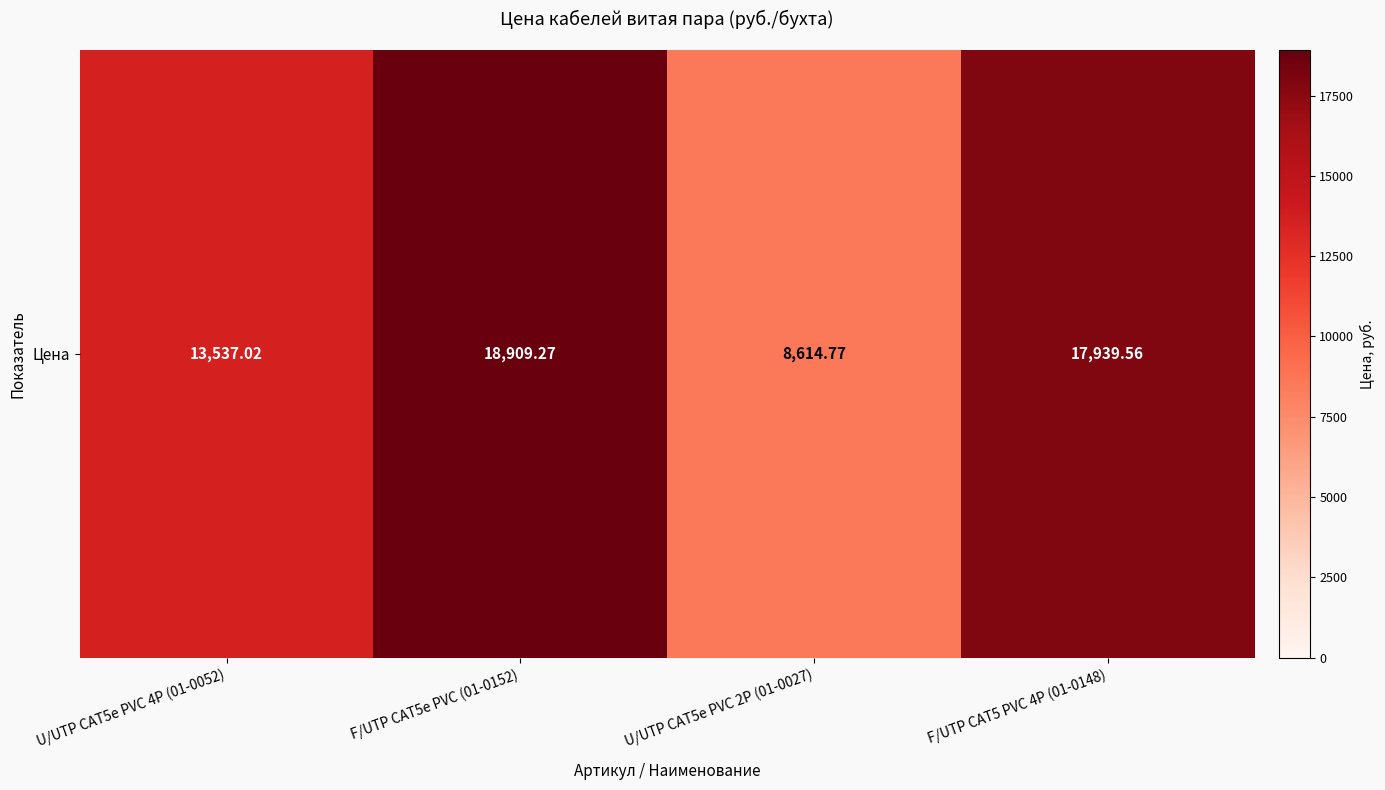

What is the ratio of the value at F/UTP CAT5 PVC 4P (01-0148) to the value at U/UTP CAT5e PVC 2P (01-0027)?

2.1